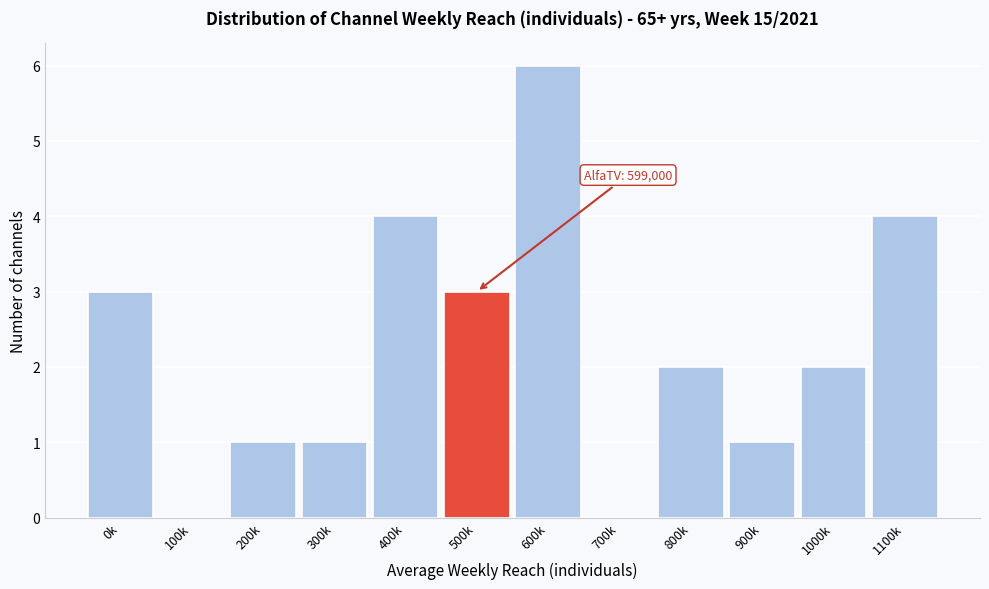

Reading right to left, extract all data points from this chart.

1100k=4	1000k=2	900k=1	800k=2	700k=0	600k=6	500k=3	400k=4	300k=1	200k=1	100k=0	0k=3